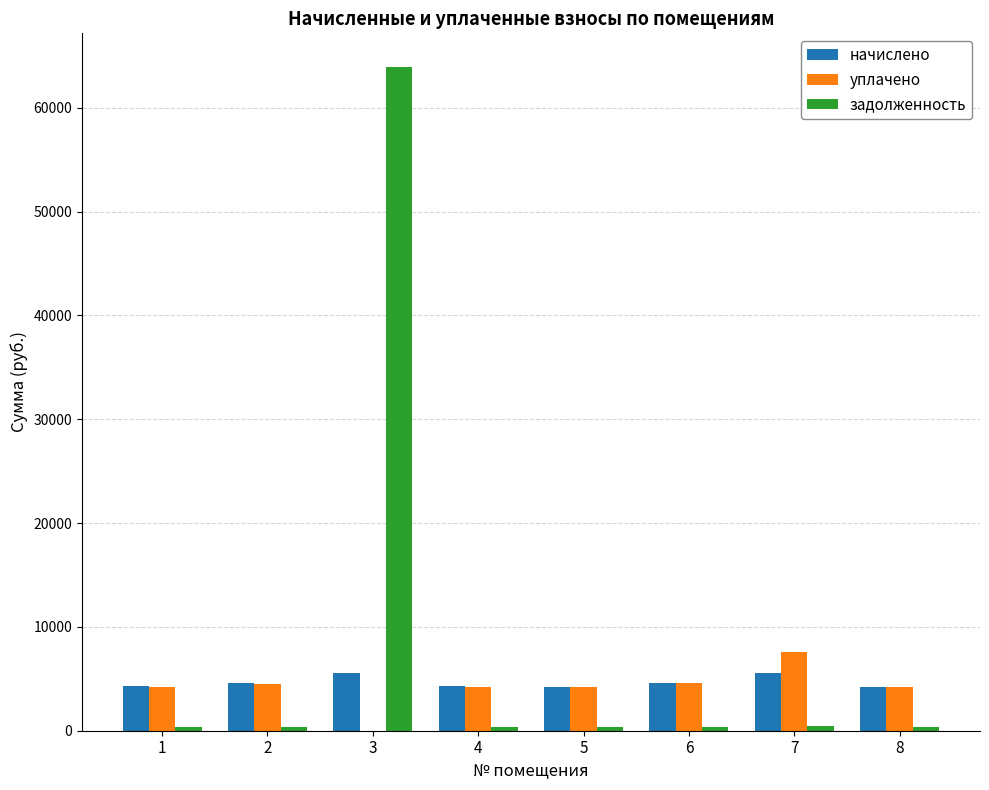

Between 3 and 6, which series saw the biggest shift?

задолженность